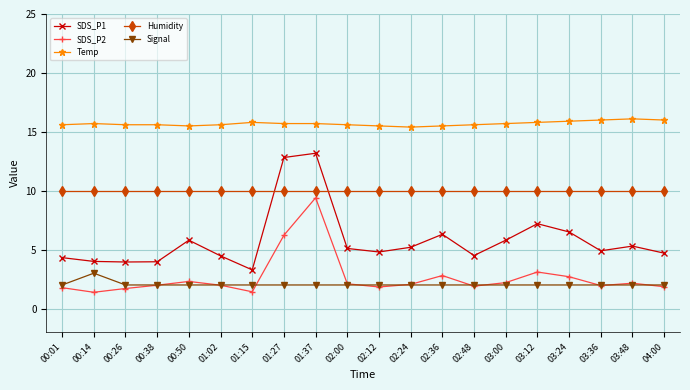

True or false: Signal and SDS_P1 cross at least once.

False